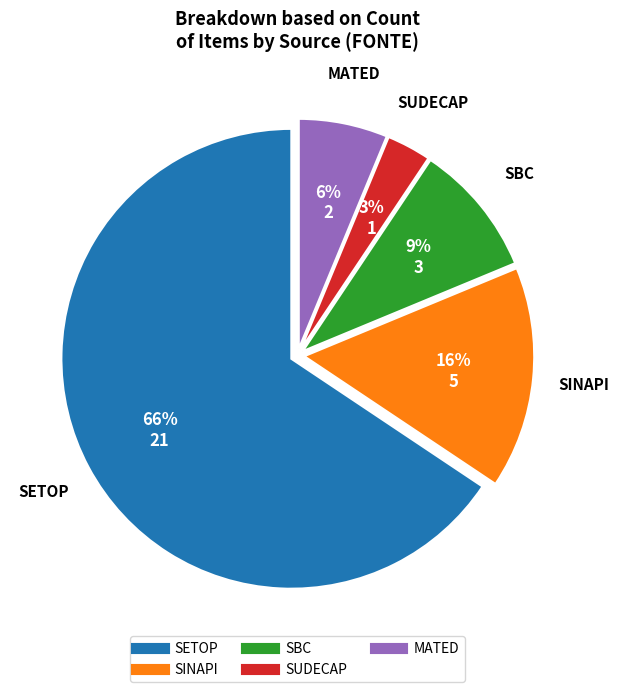

To the nearest percent, what is the average slice percentage?

20%